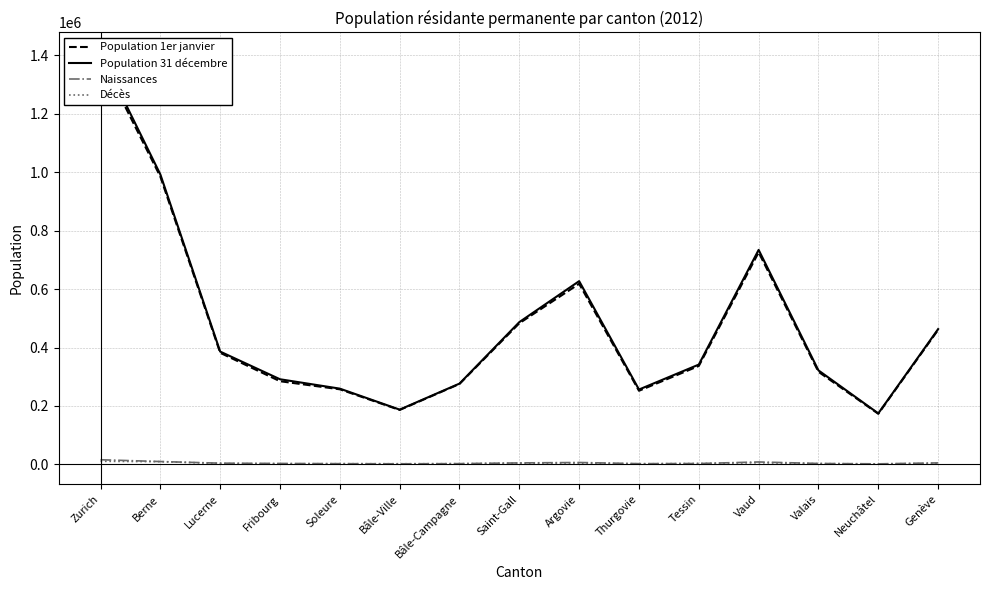

Which category has the highest value across all series?

Zurich